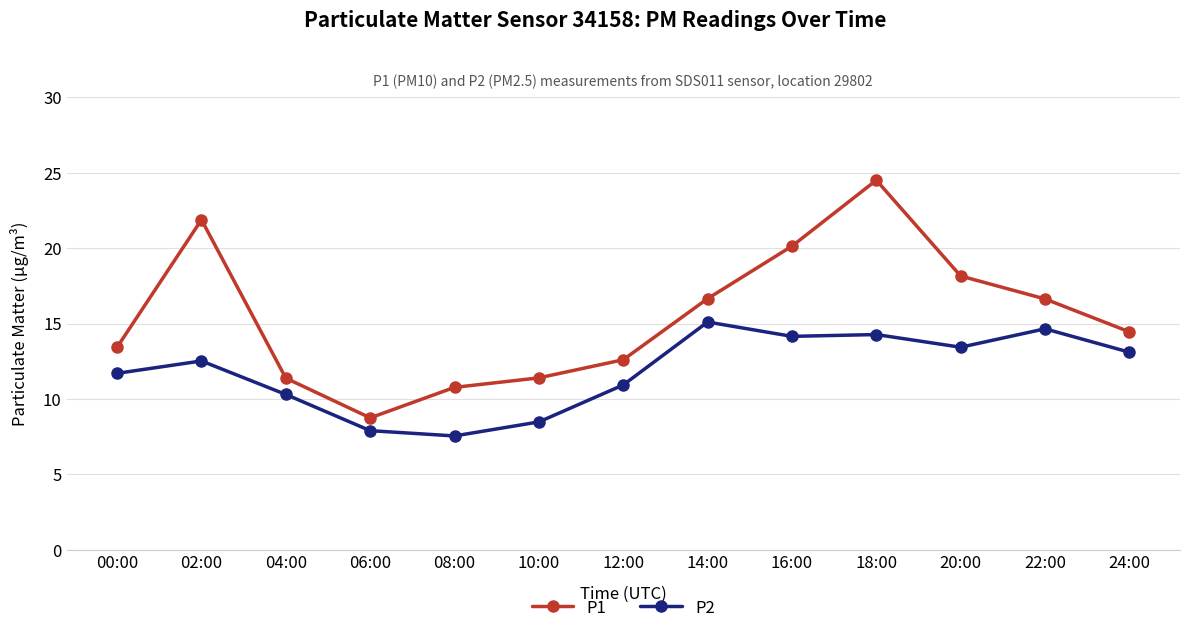

What is the label of the 12th point from the left?

22:00